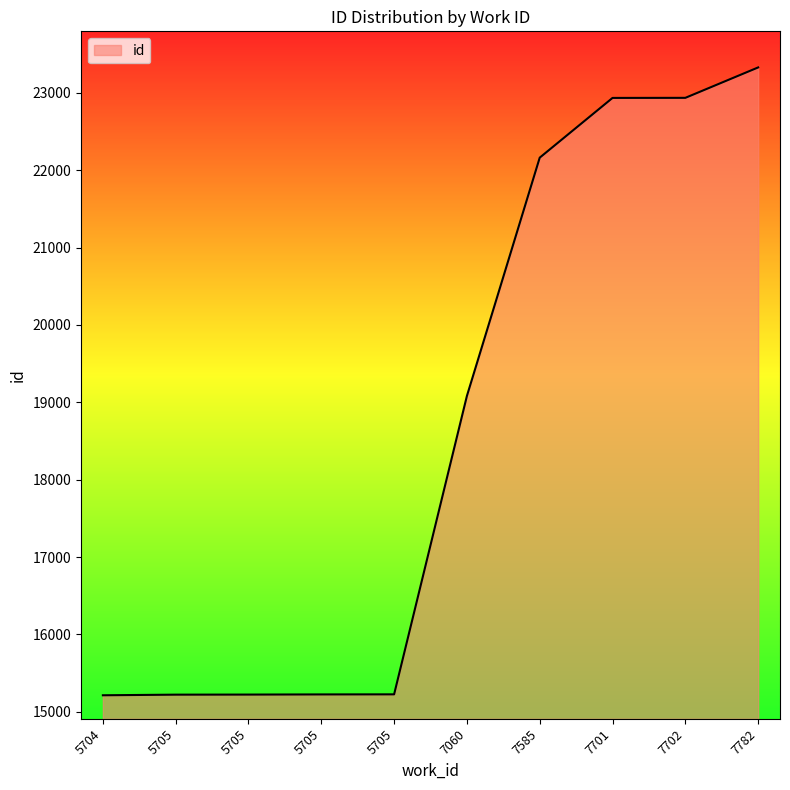

The chart shows a value of 10514 at 7585. True or false?

False